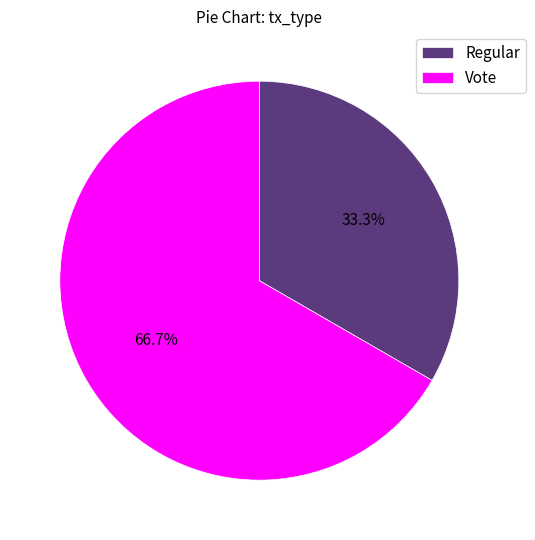

To the nearest percent, what is the difference between the Vote and Regular slice percentages?

33%